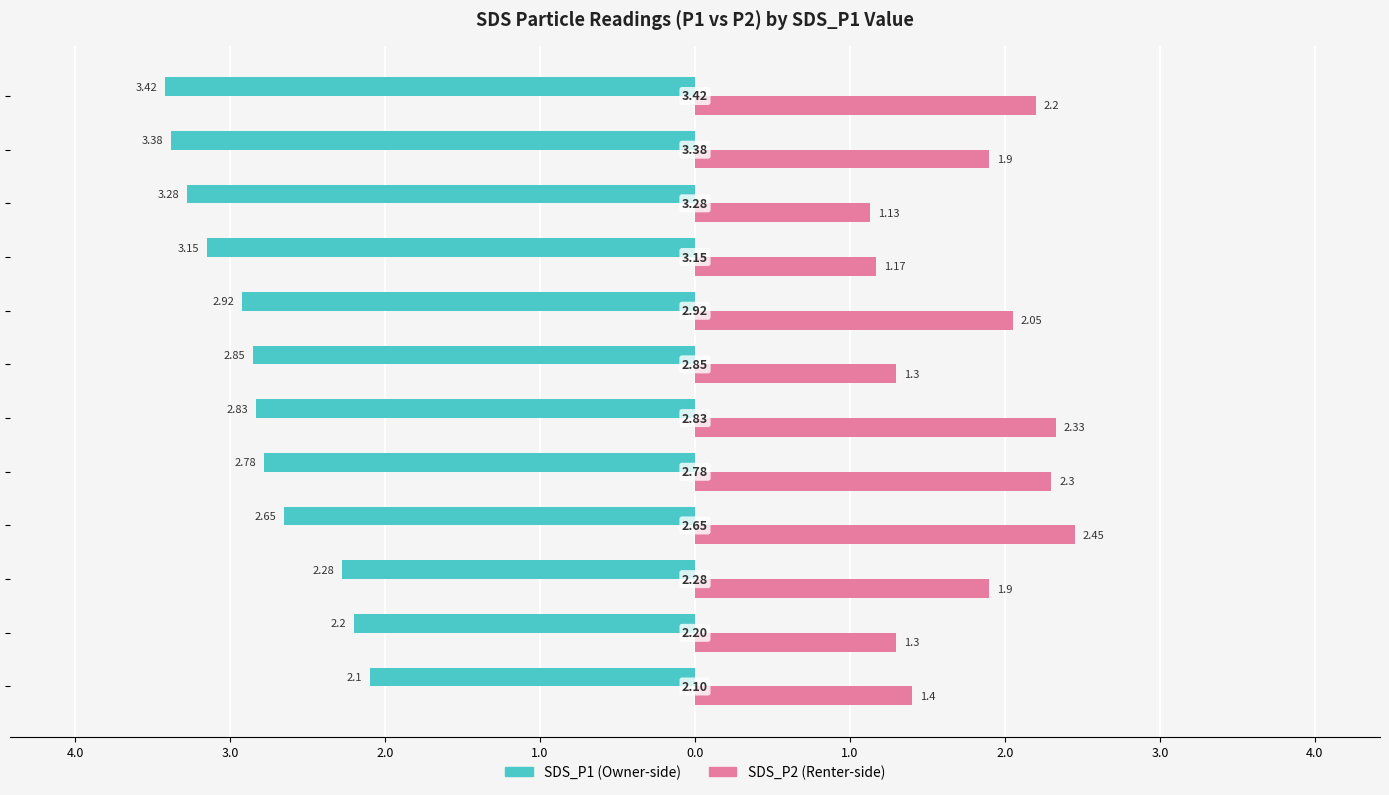

How many bars are there in each group?

2